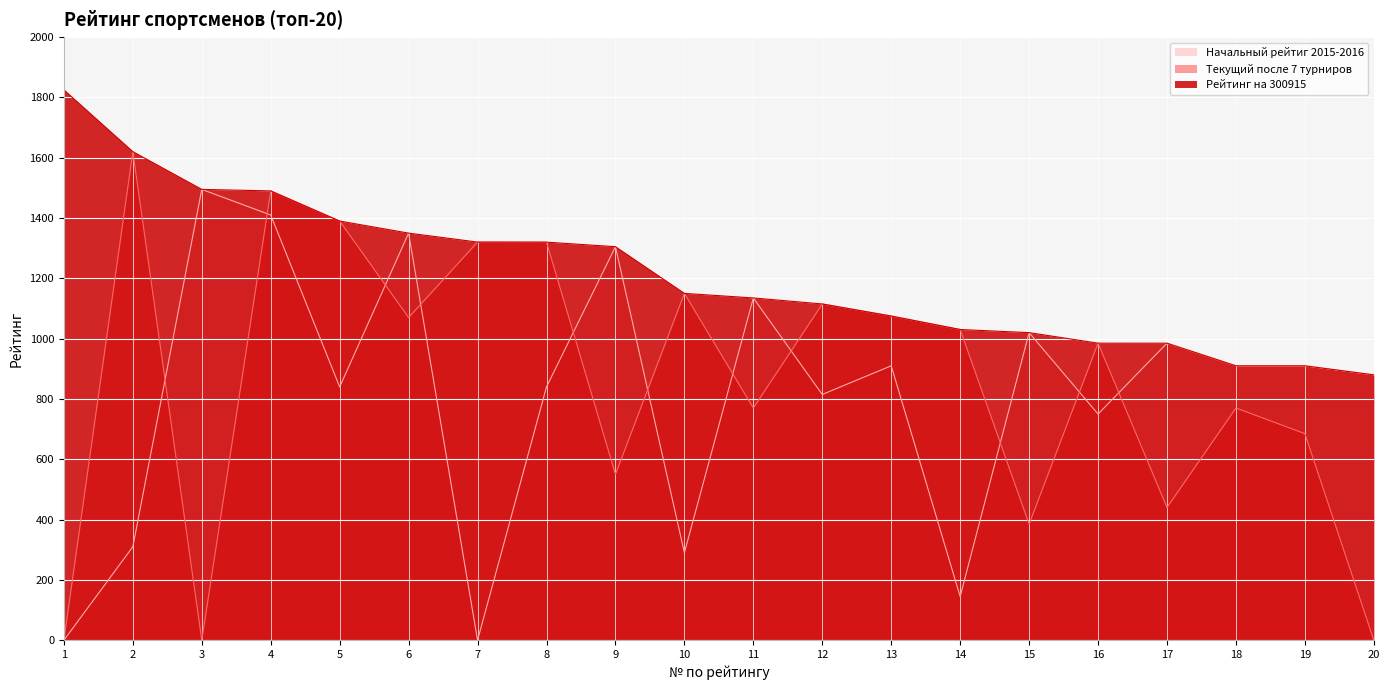

Reading right to left, extract all data points from this chart.

Текущий после 7 турниров: 0.0	685.0	770.0	440.0	985.1	385.0	1030.3	1075.0	1115.1	770.0	1150.2	550.0	1320.0	1320.3	1070.0	1390.1	1490.0	0.0	1620.1	0.0
Рейтинг на 300915: 880.0	910.0	910.0	985.0	985.1	1020.0	1030.3	1075.0	1115.1	1135.0	1150.2	1305.0	1320.0	1320.3	1350.0	1390.1	1490.0	1495.0	1620.1	1825.0
Начальный рейтиг 2015-2016: 880.0	910.0	910.0	985.0	750.0	1020.0	145.0	910.0	815.0	1135.0	290.0	1305.0	840.0	0.0	1350.0	840.0	1410.0	1495.0	310.0	0.0